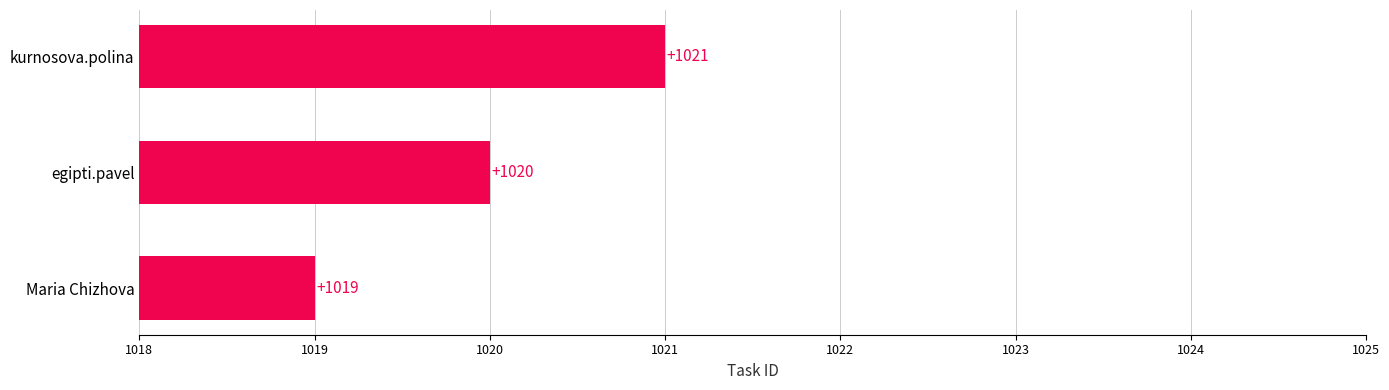

Count the values in the range 1019 to 1021.

3